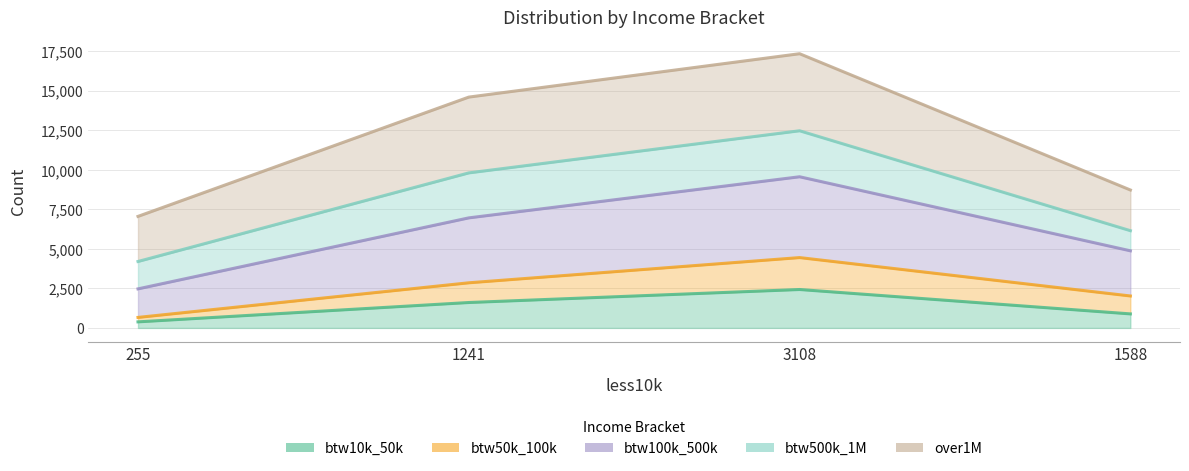

Does the chart have visible grid lines?

Yes